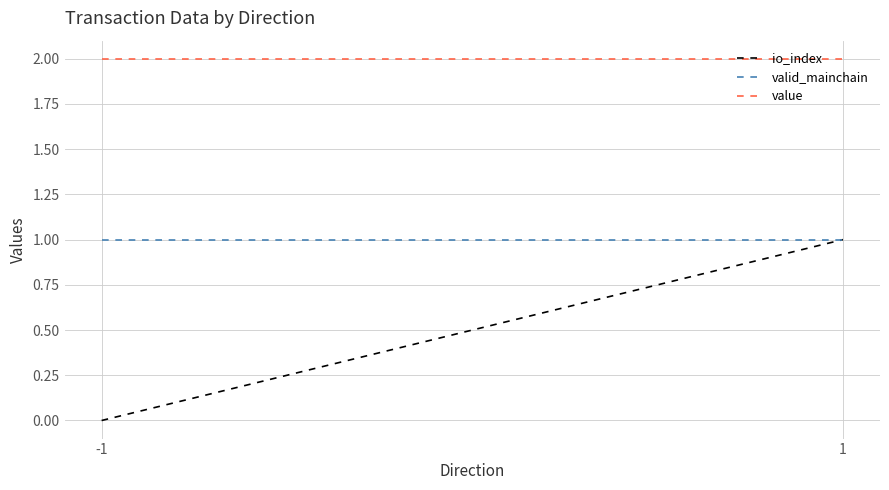

Which label corresponds to the smallest value in the chart?

-1